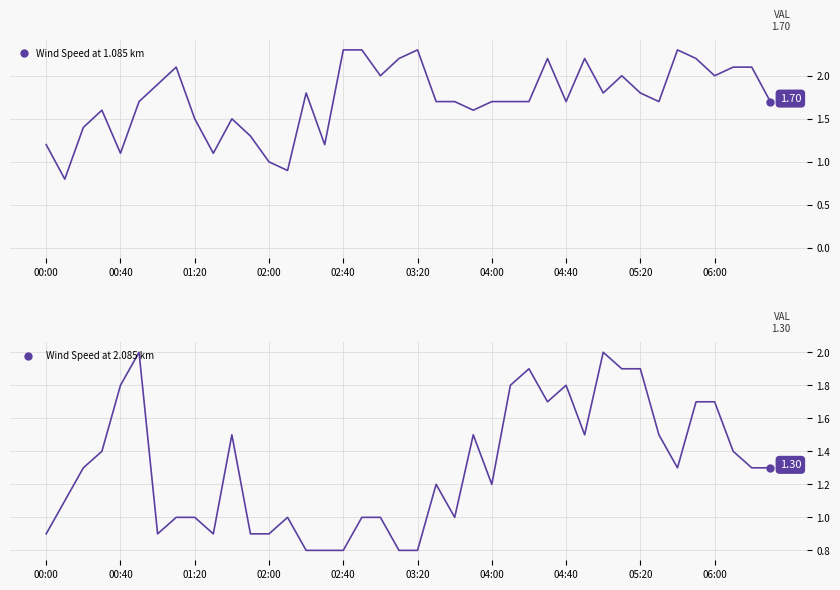

What is the label of the 24th point from the left?

23